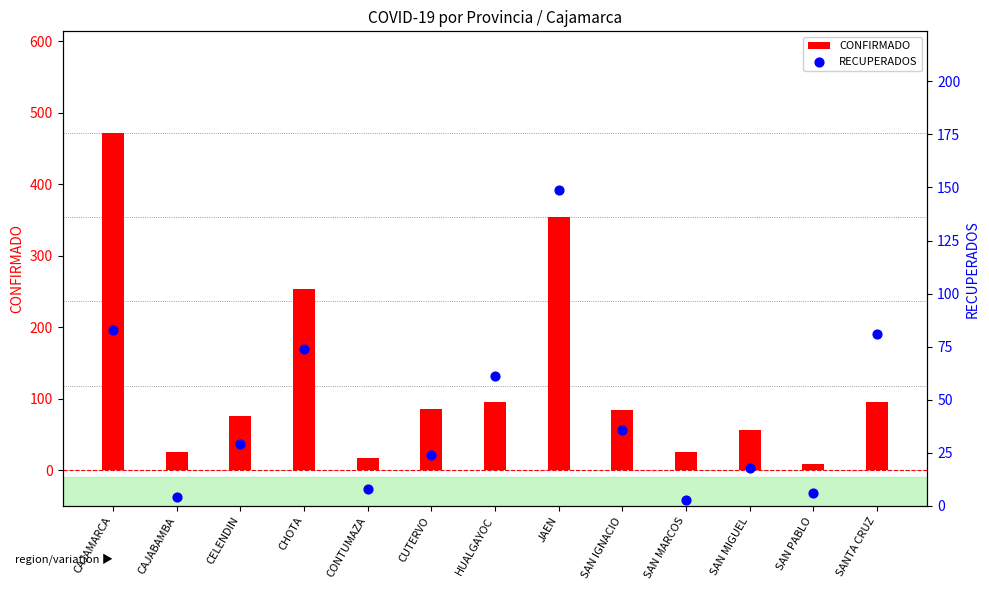

What is the total value across all series at CAJABAMBA?

29